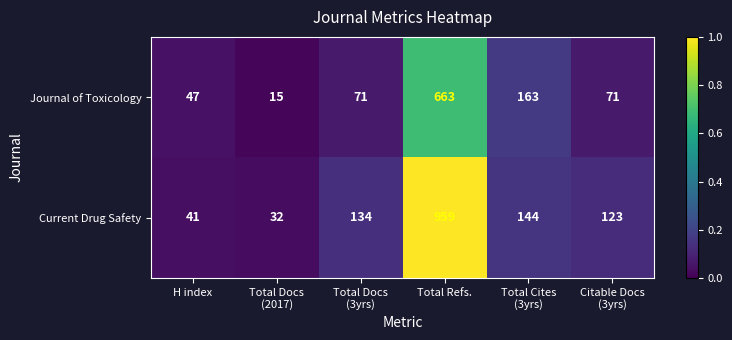

Between Total Docs
(3yrs) and Total Cites
(3yrs), which series saw the biggest shift?

Journal of Toxicology